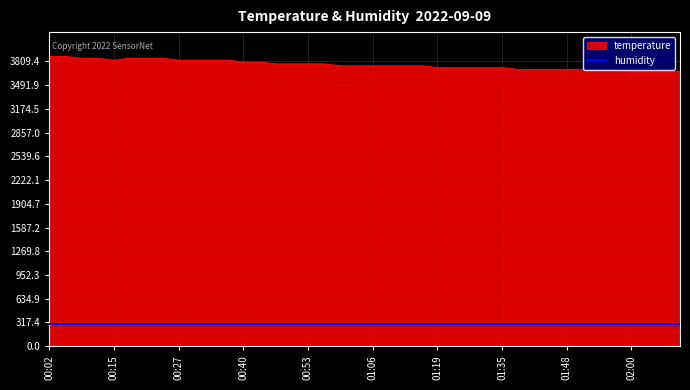

How many lines are shown in the chart?

2